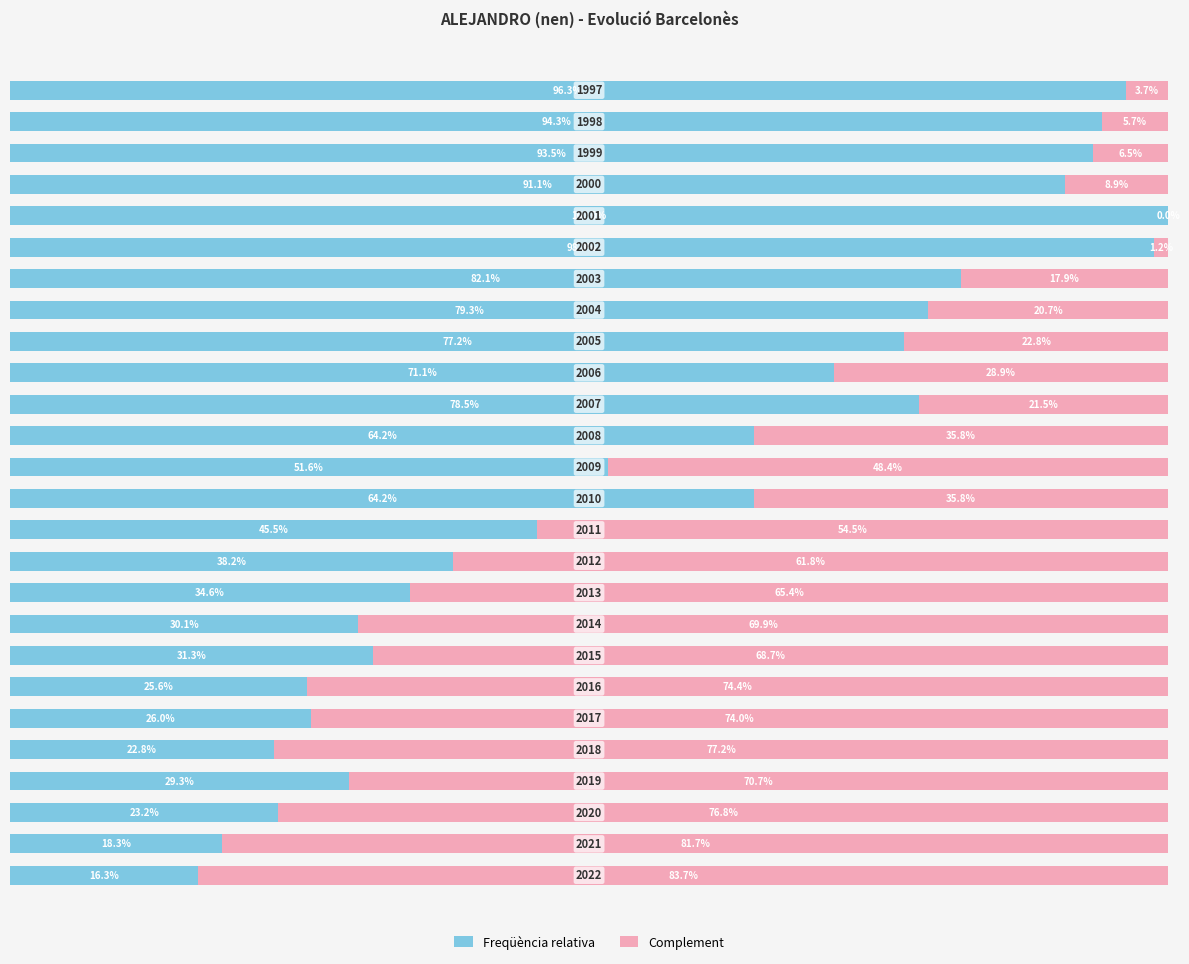

What are all the series names shown in the legend?

Freqüència relativa, Complement